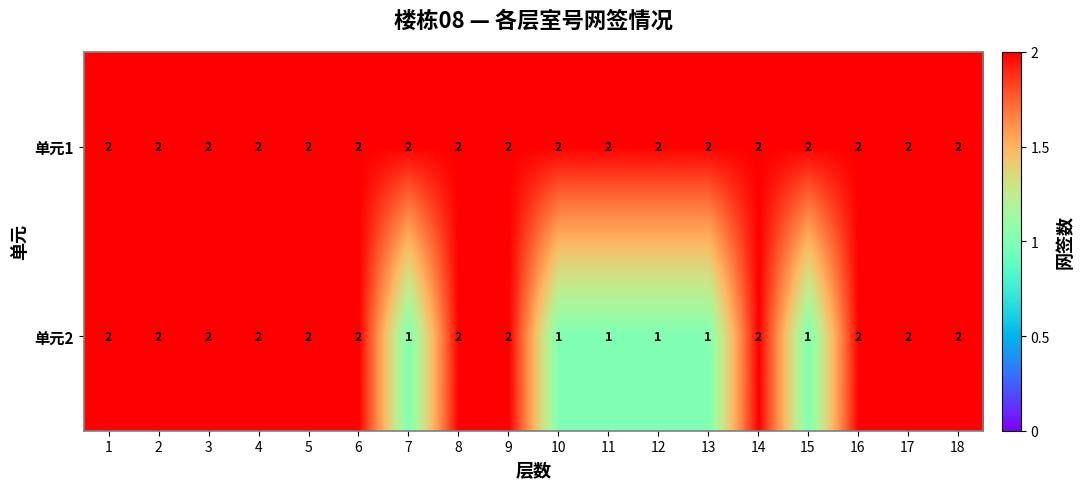

Which series has the largest total across all categories?

单元1